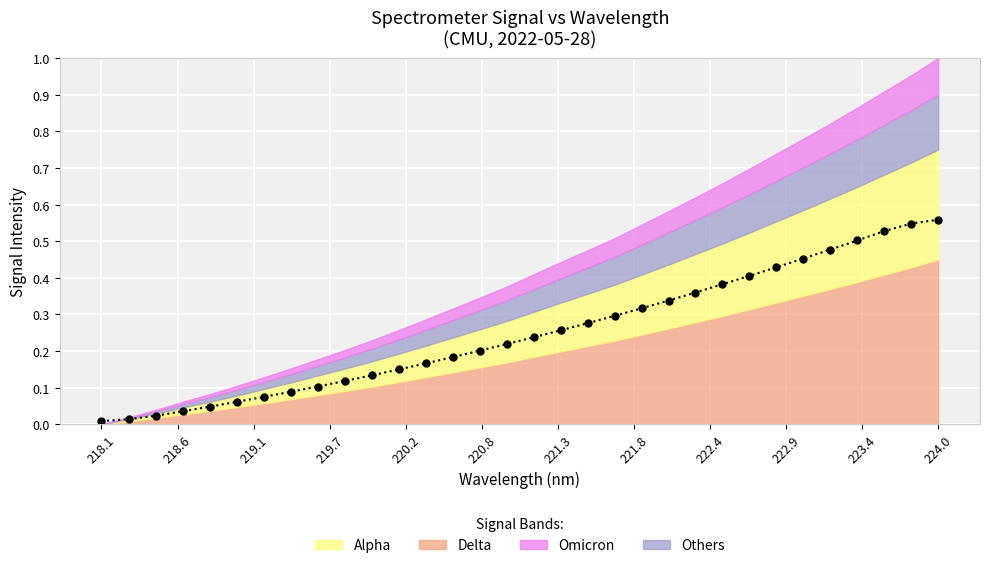

How many data points does each series have?

32